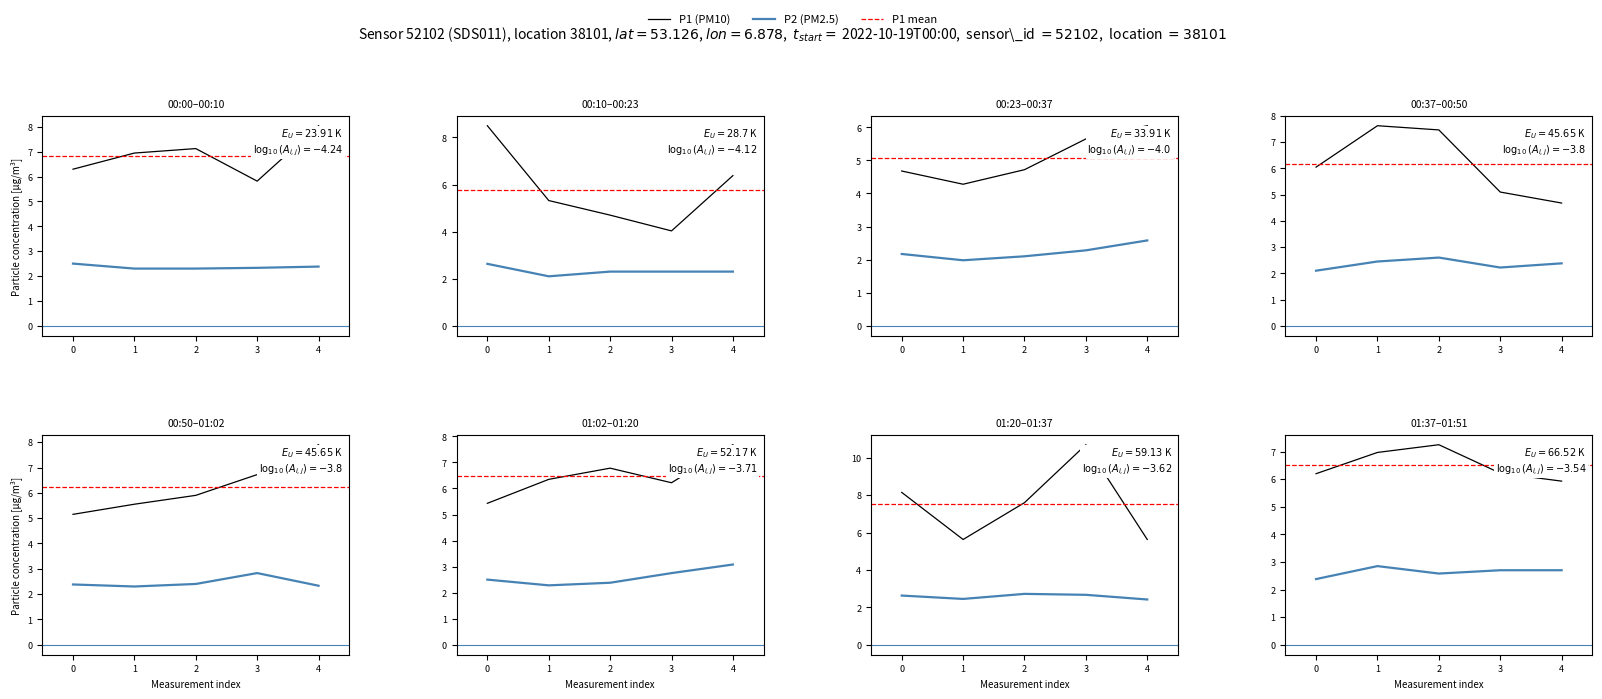

Read the P1 value at 2.

7.2